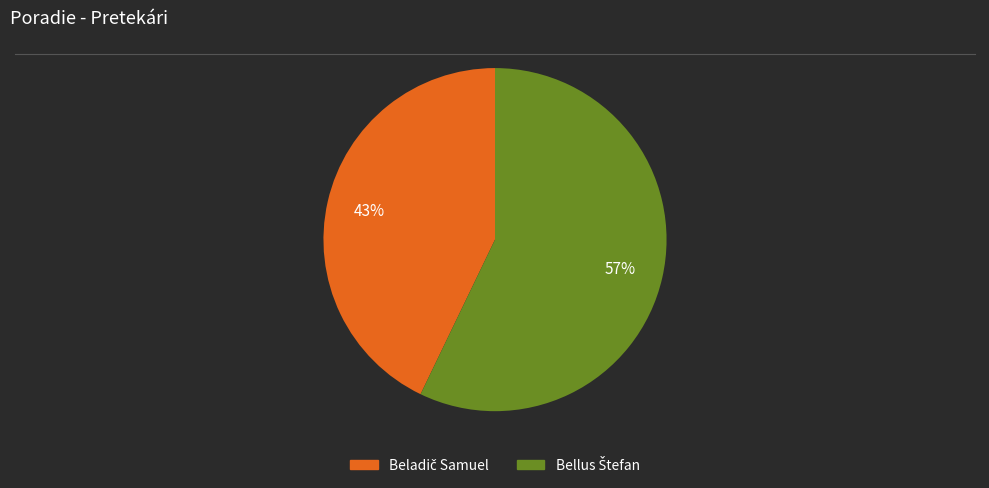

To the nearest percent, what is the average slice percentage?

50%